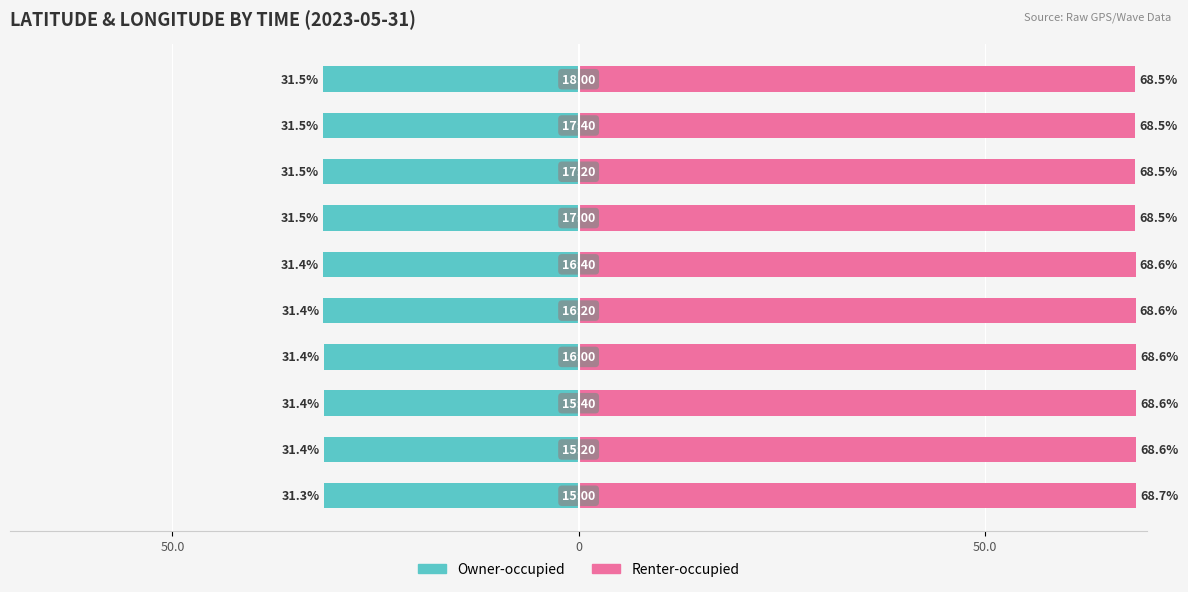

What is the sum of the Owner-occupied values at 8 and 5?

-62.9